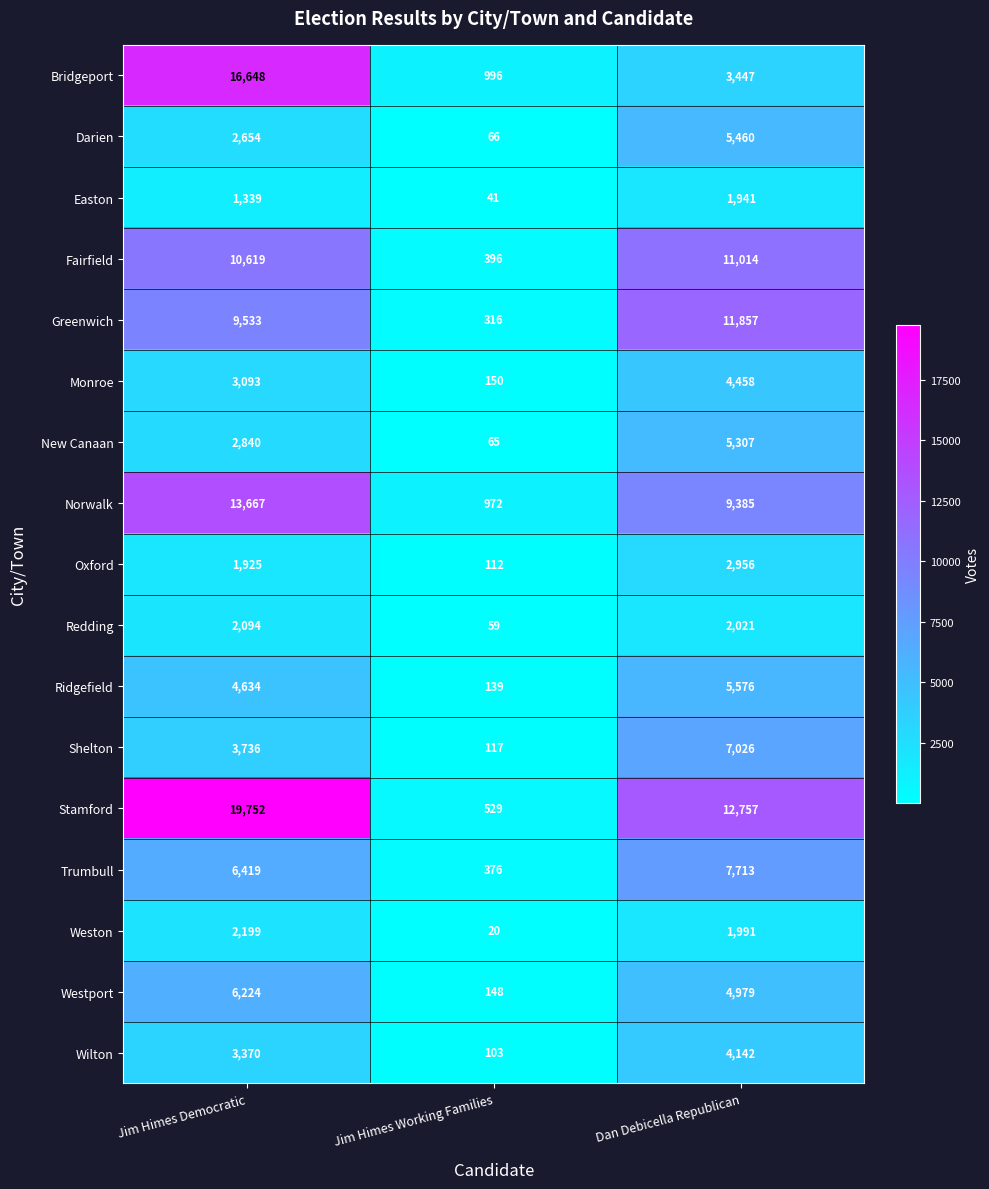

The value of New Canaan at Jim Himes Working Families is 65. True or false?

True